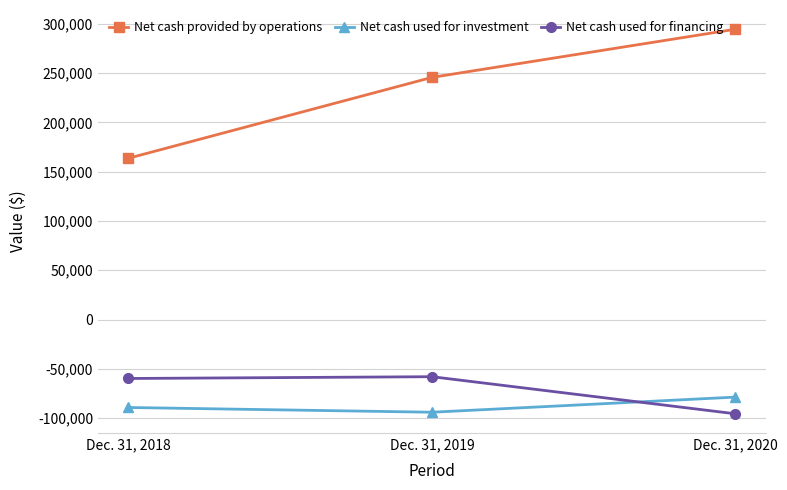

How many data points in Net cash used for financing are above -59823?

1